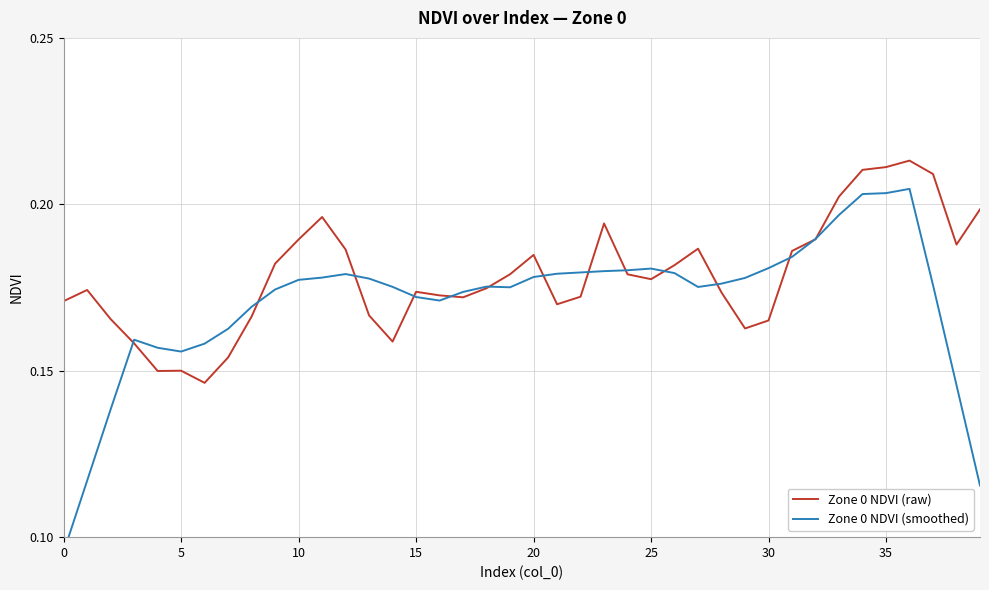

Is it true that Zone 0 NDVI (smoothed) equals 0.2 at 32?

True